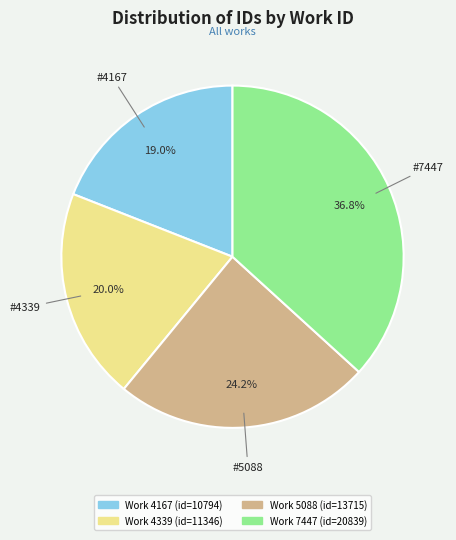

Is there a majority slice in this chart?

No